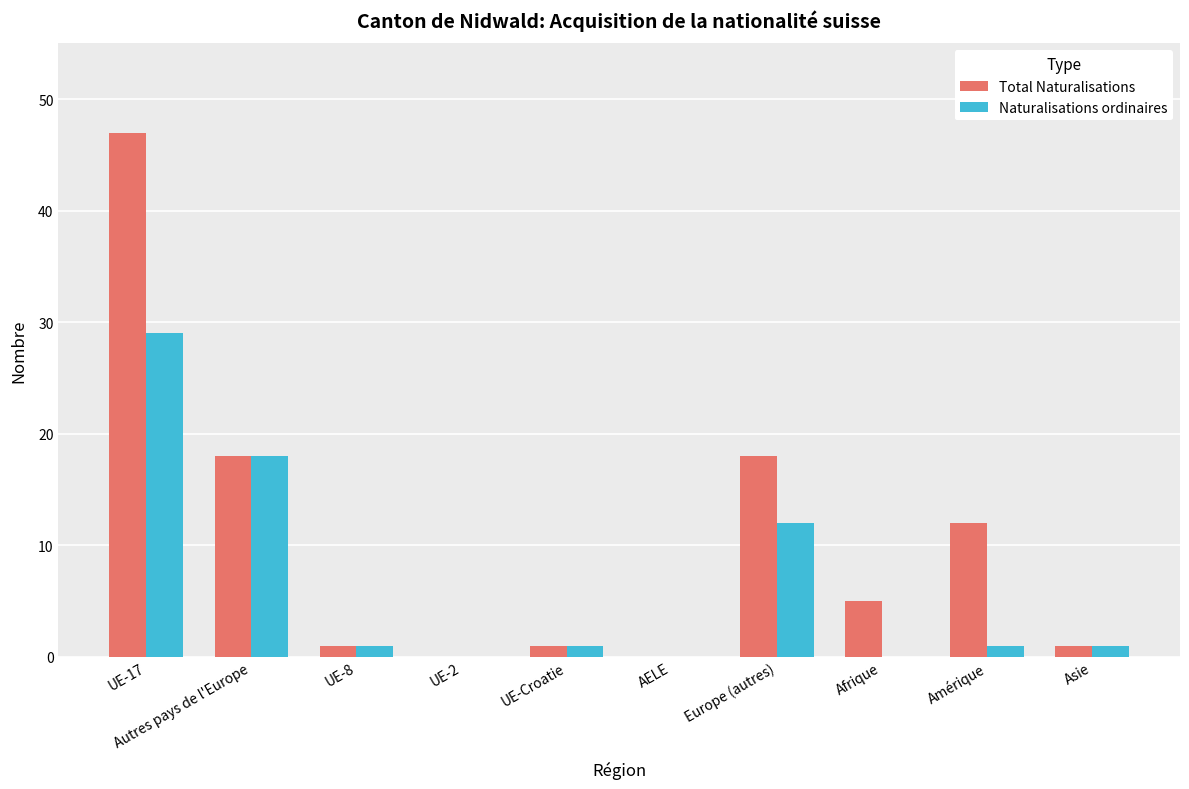

What is the highest value of the Total Naturalisations series?

47